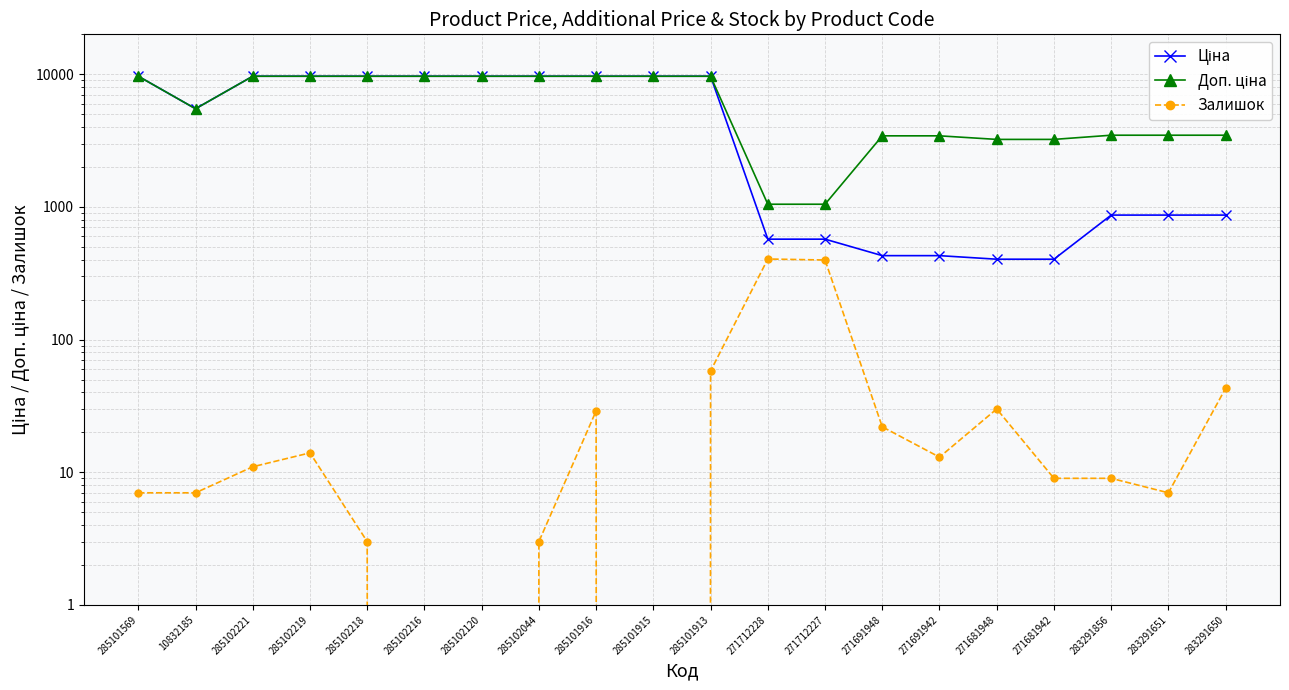

List the labels in order of Доп. ціна value, smallest first.

271712228, 271712227, 271681948, 271681942, 271691948, 271691942, 283291856, 283291651, 283291650, 10832185, 285101569, 285102221, 285102219, 285102218, 285102216, 285102120, 285102044, 285101916, 285101915, 285101913